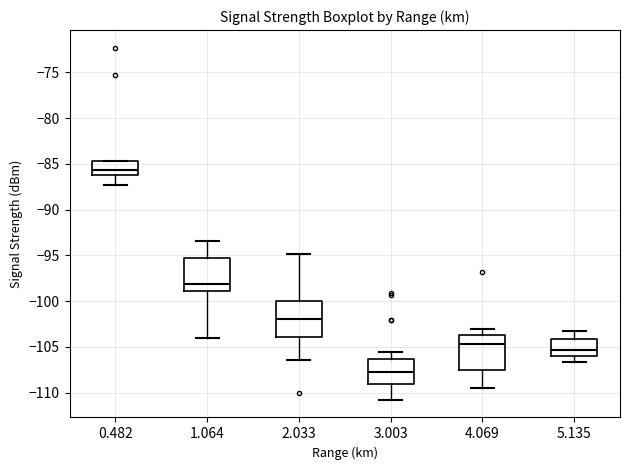

Reading left to right, transcribe this box plot: for each box, give where its median line is, the range the box spans, and where its two whiskers end, as read against the y-axis. The values are not printed on the chart, so give them approximately, as read against the axis.

0.482: median -85.5, box -86.0 to -84.5, whiskers -87.5 to -84.5
1.064: median -98.0, box -99.0 to -95.5, whiskers -104.0 to -93.5
2.033: median -102.0, box -104.0 to -100.0, whiskers -106.5 to -95.0
3.003: median -107.5, box -109.0 to -106.5, whiskers -111.0 to -105.5
4.069: median -104.5, box -107.5 to -103.5, whiskers -109.5 to -103.0
5.135: median -105.5, box -106.0 to -104.0, whiskers -106.5 to -103.5